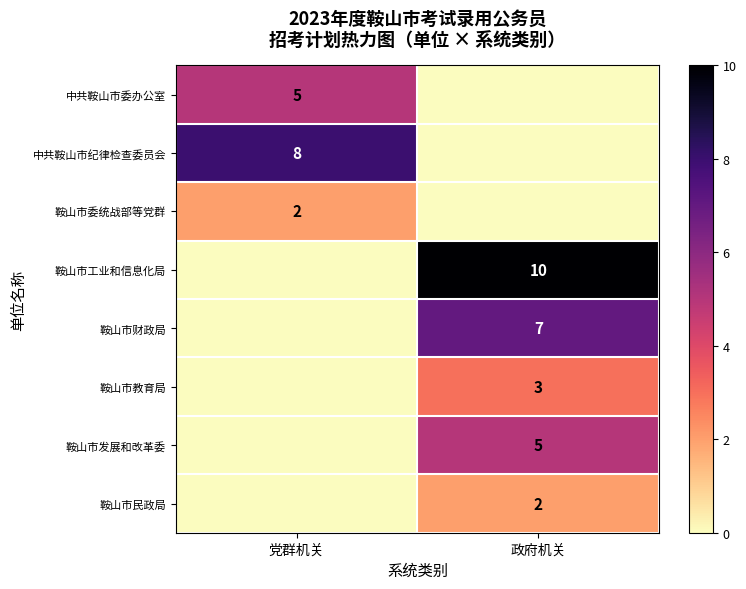

What is the spread (max minus min) of values at 政府机关?

10